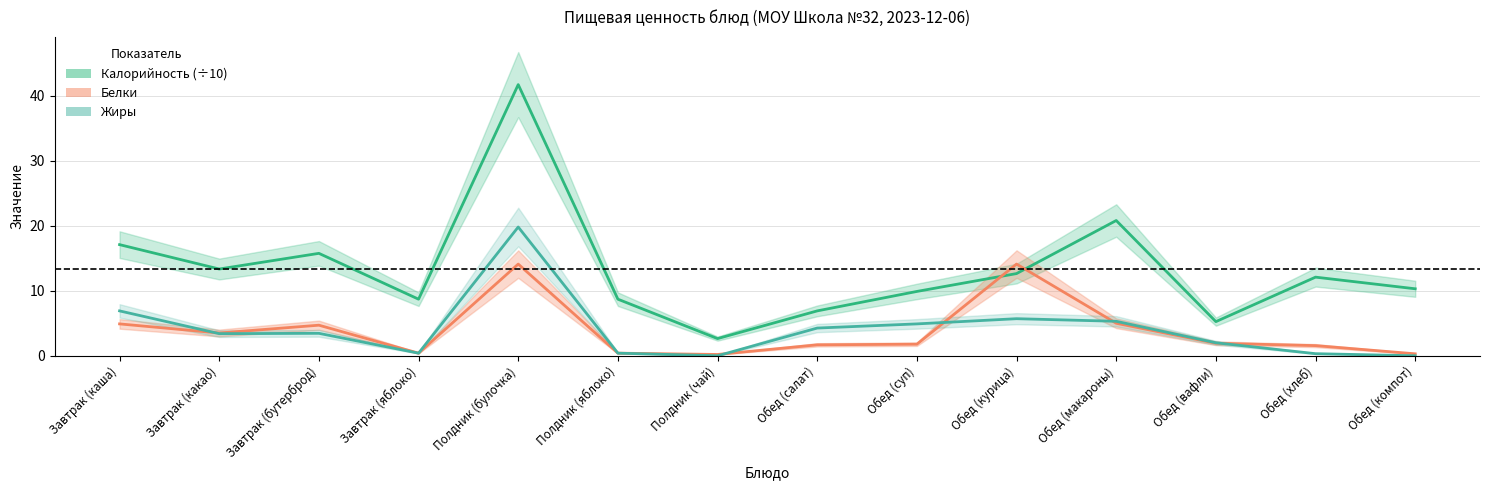

True or false: Белки has more than 2 points higher than both neighbors.

True